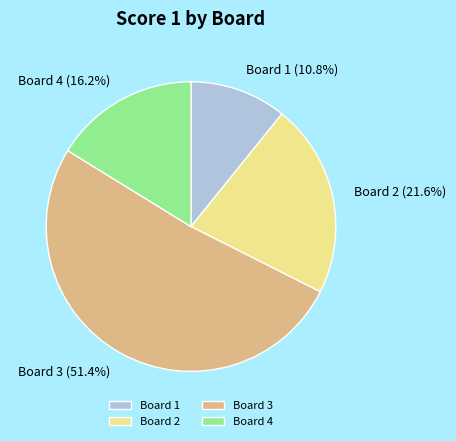

To the nearest percent, what is the difference between the largest and smallest slice percentages?

41%